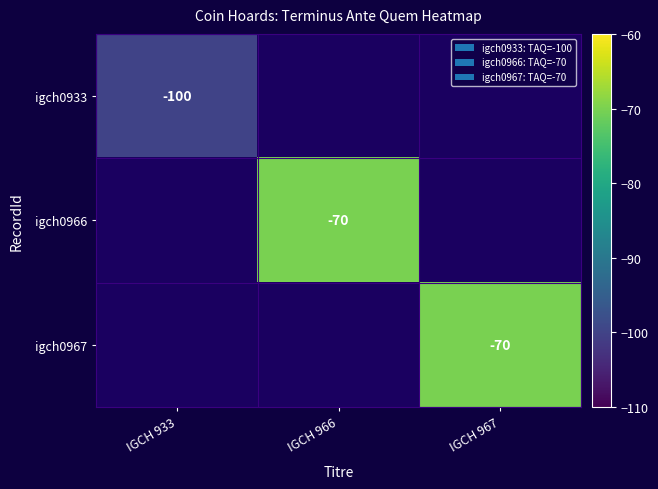

True or false: igch0967 has a value of -70 at IGCH 967.

True